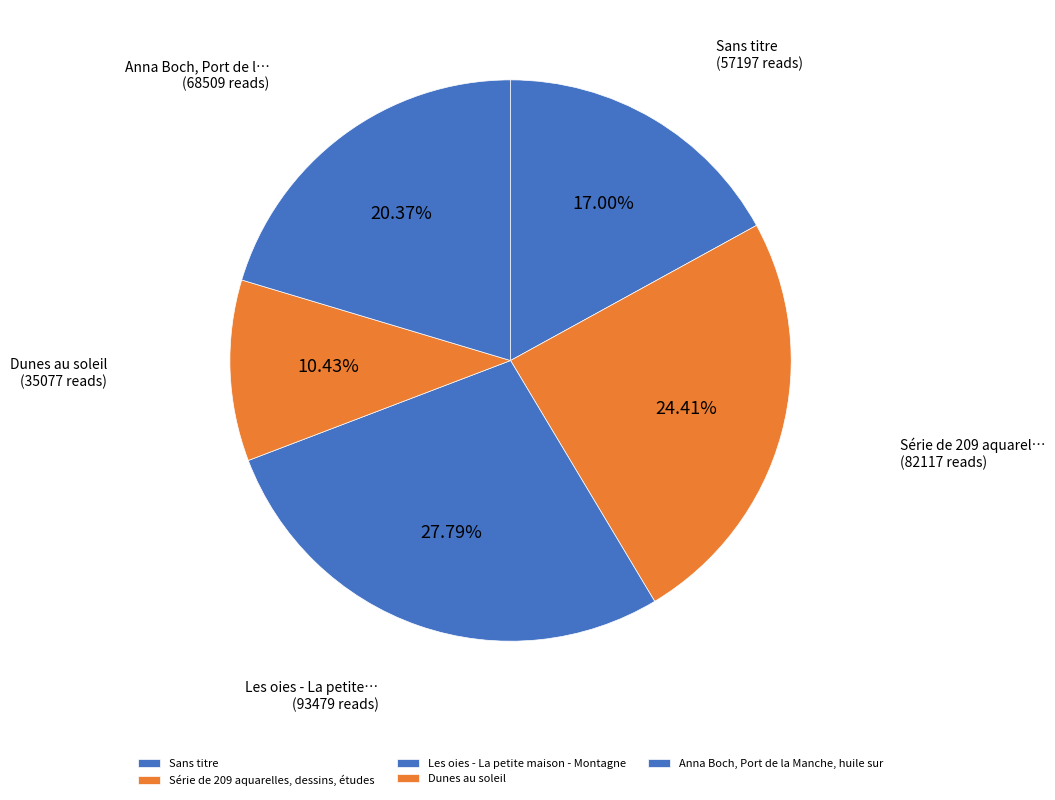

Rank the categories by value from highest to lowest.

Les oies - La petite maison - Montagne, Série de 209 aquarelles, dessins, études, Anna Boch, Port de la Manche, huile sur, Sans titre, Dunes au soleil